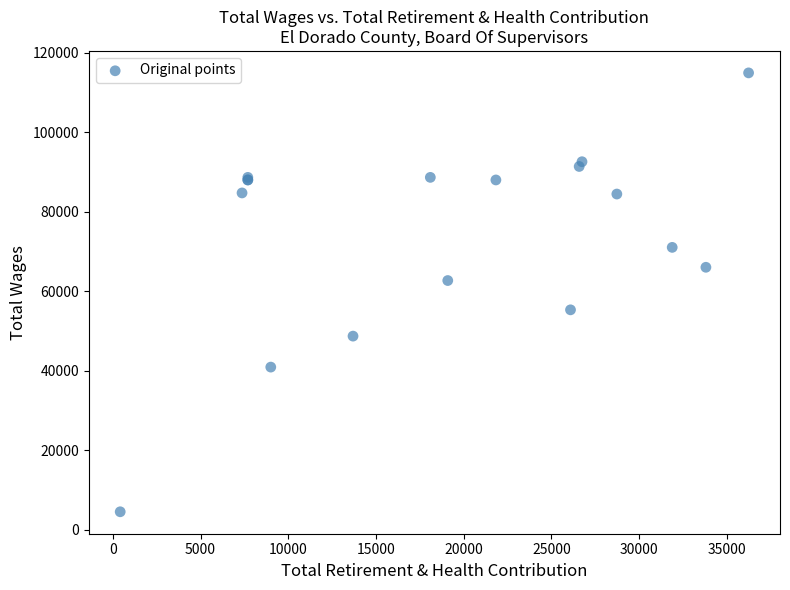

What Y value in the scatter plot is closest to 59723?

62688